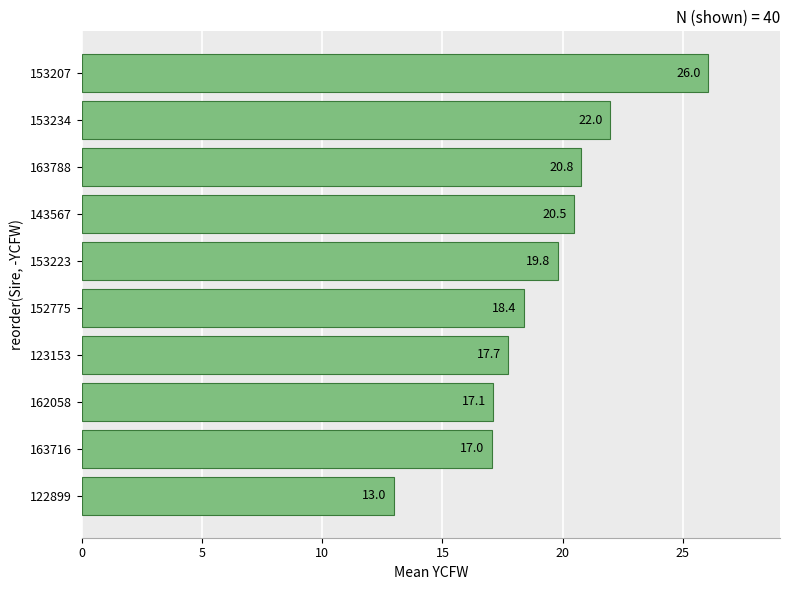

What is the change in value from 153223 to 153234?

+2.2